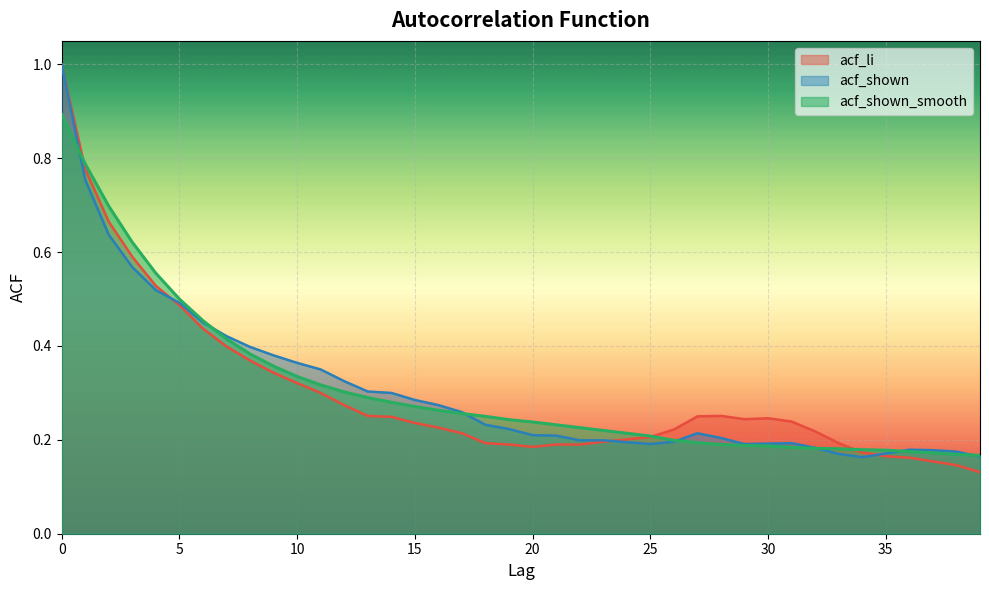

Count the number of categories in the chart.

40